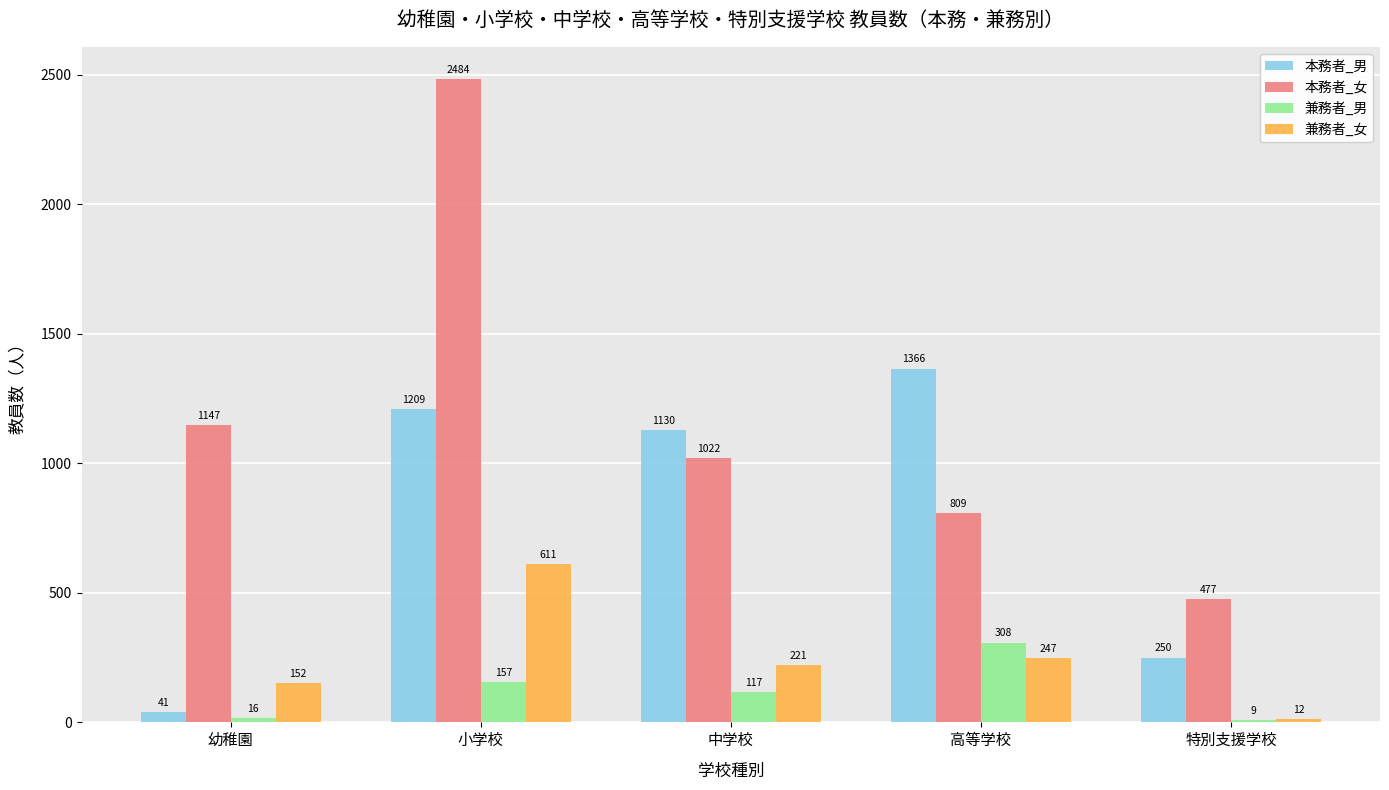

What is the minimum value shown in the chart?

9